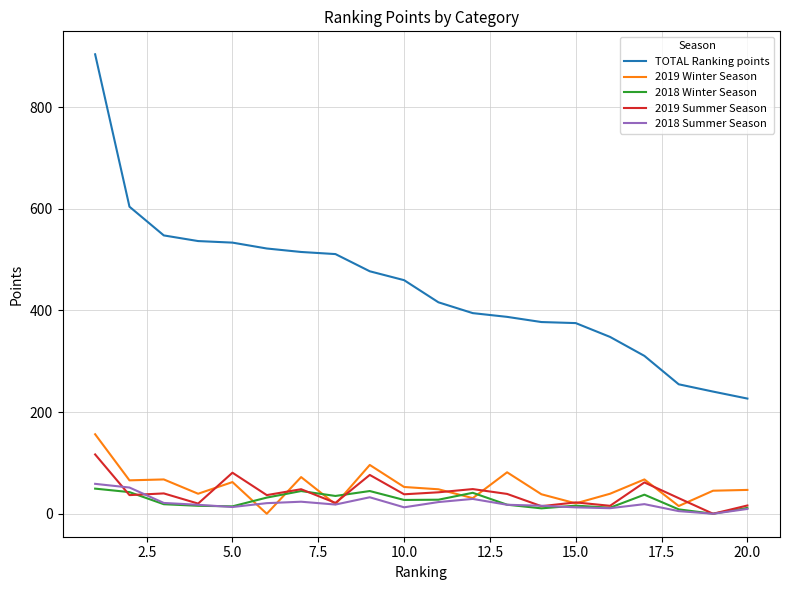

True or false: 2018 Summer Season and 2018 Winter Season intersect in this chart.

True